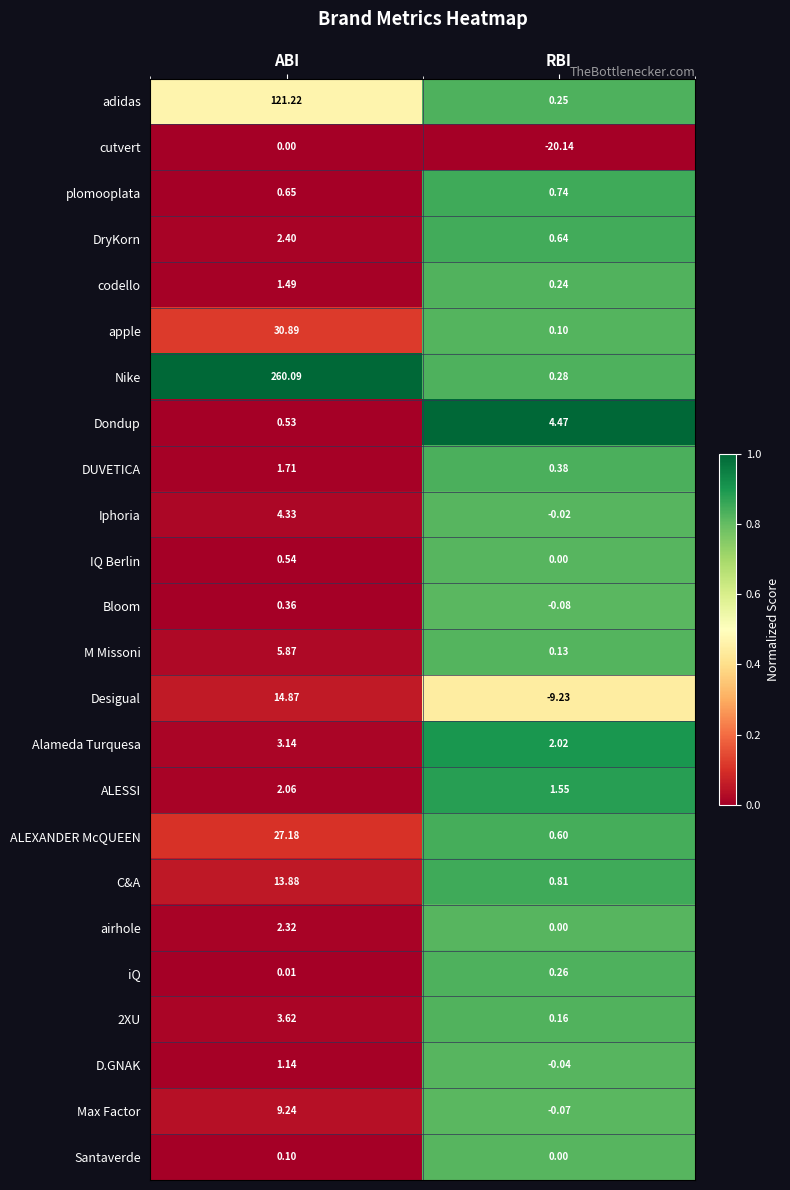

Rank the series by their maximum value, from highest to lowest.

Nike, adidas, apple, ALEXANDER McQUEEN, Desigual, C&A, Max Factor, M Missoni, Dondup, Iphoria, 2XU, Alameda Turquesa, DryKorn, airhole, ALESSI, DUVETICA, codello, D.GNAK, plomooplata, IQ Berlin, Bloom, iQ, Santaverde, cutvert